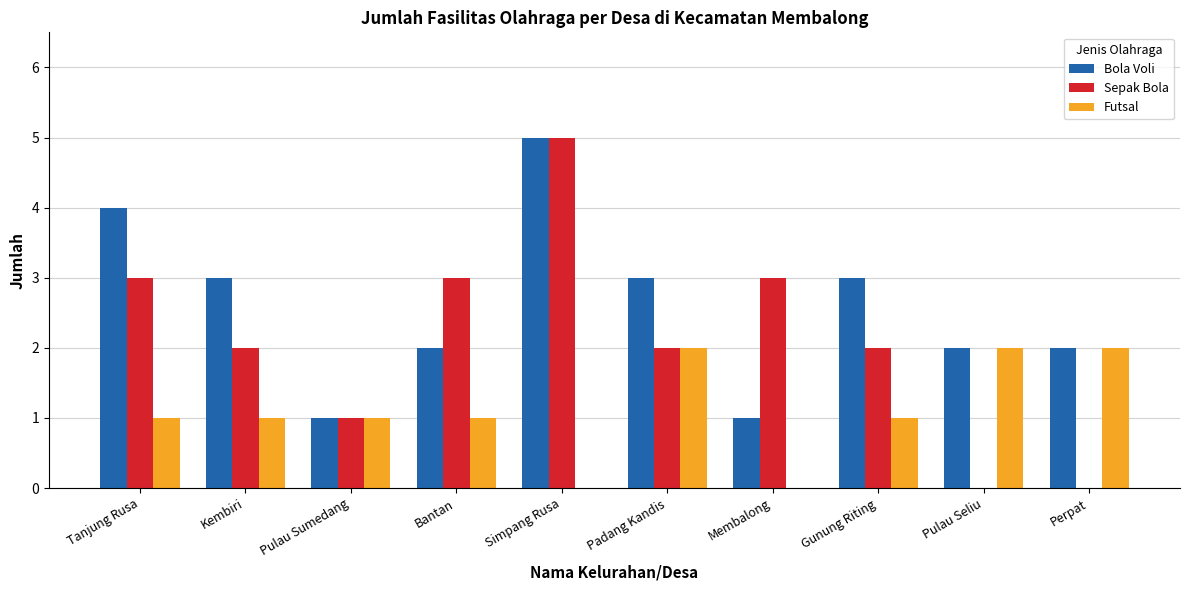

Count the Bola Voli values in the range 2 to 3.

6